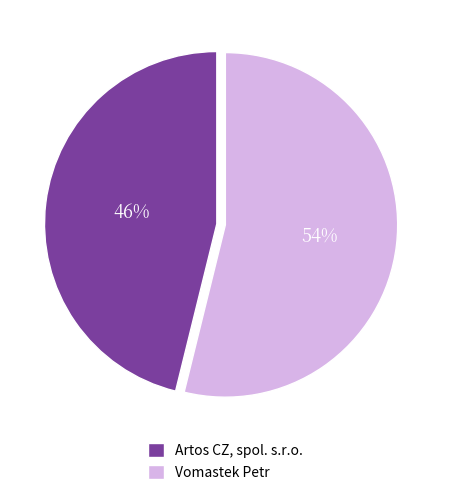

The Artos CZ, spol. s.r.o. slice represents 46% of the pie. True or false?

True